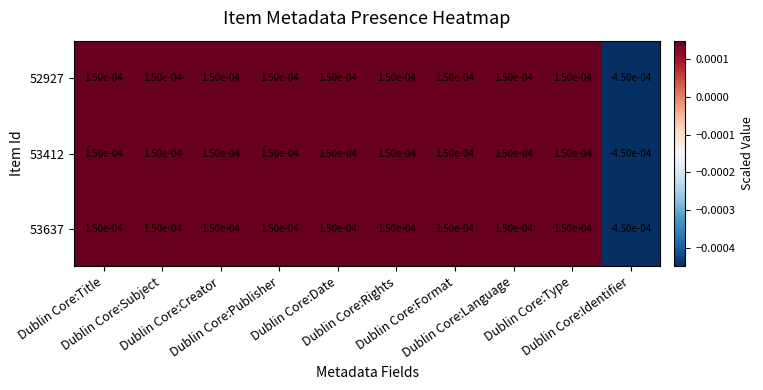

At which category does the chart reach its minimum across all series?

Dublin Core:Identifier